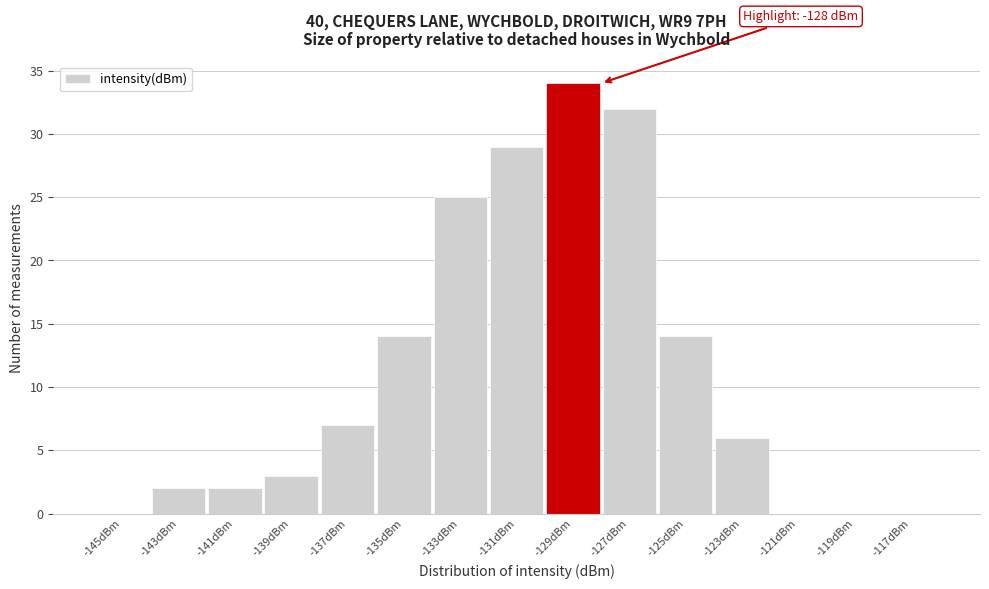

Reading left to right, what are all the values shown in this chart?

-145dBm=0	-143dBm=2	-141dBm=2	-139dBm=3	-137dBm=7	-135dBm=14	-133dBm=25	-131dBm=29	-129dBm=34	-127dBm=32	-125dBm=14	-123dBm=6	-121dBm=0	-119dBm=0	-117dBm=0